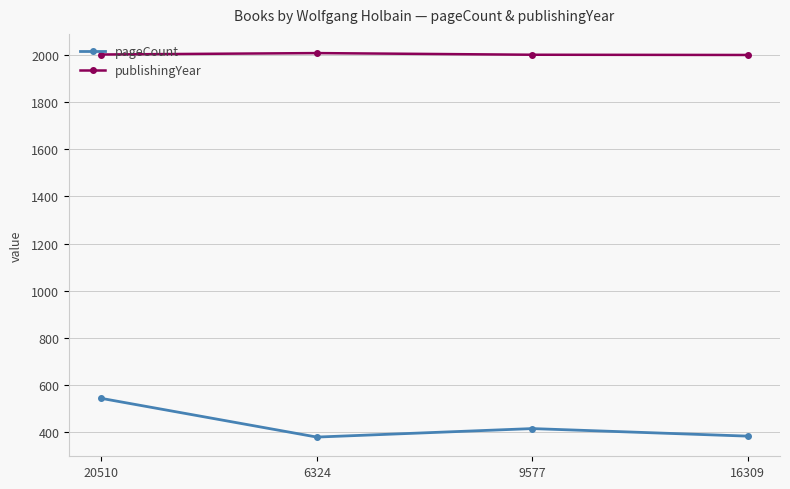

Which series has the largest range (max minus min)?

pageCount